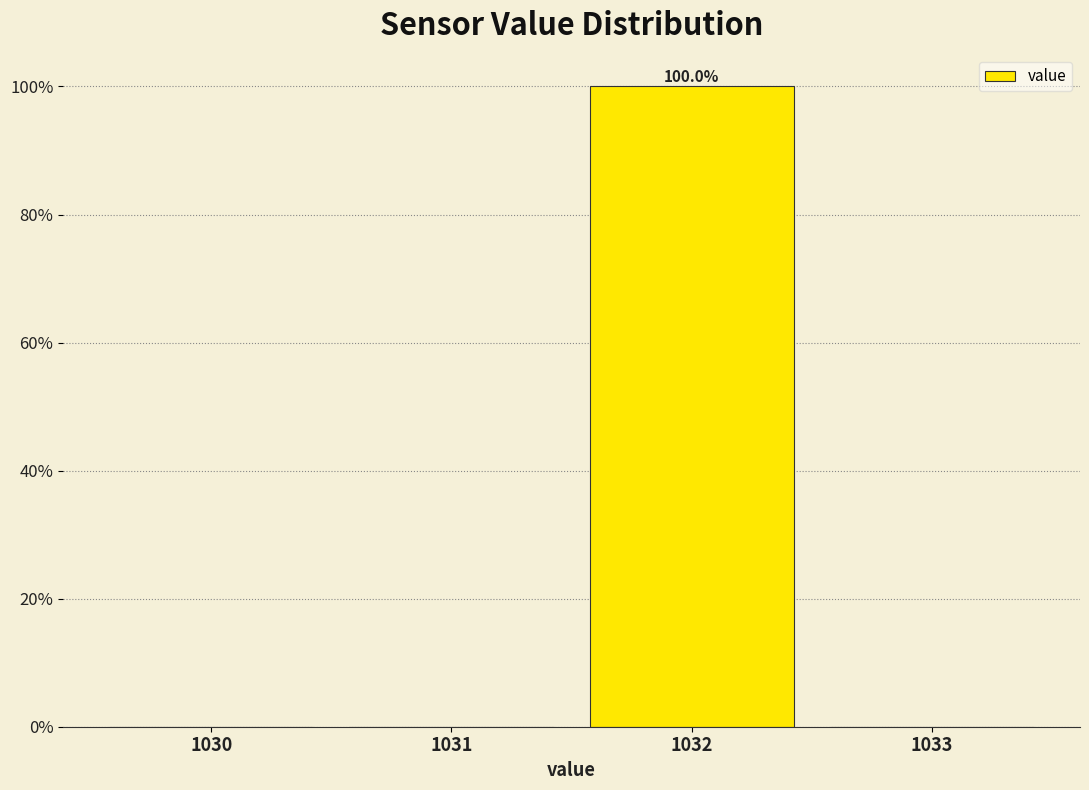

Reading left to right, what are all the values shown in this chart?

1030=0	1031=0	1032=100	1033=0